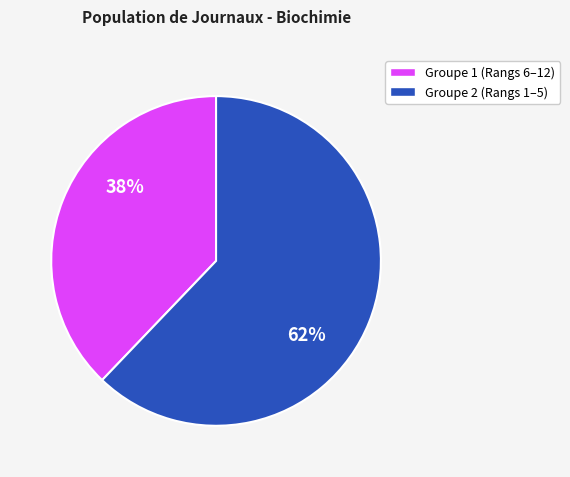

To the nearest percent, what is the average slice percentage?

50%